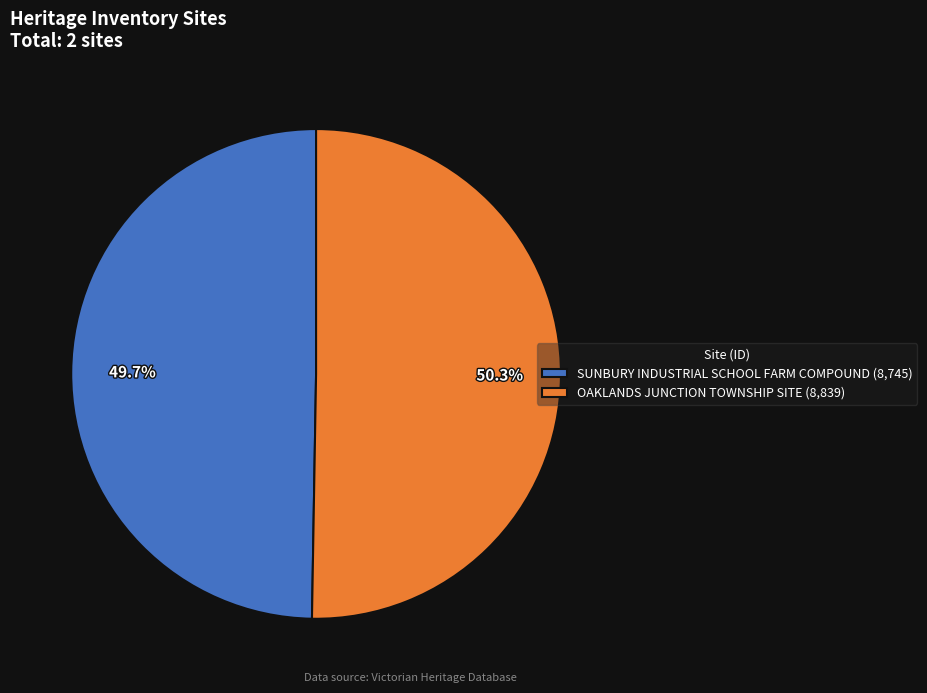

To the nearest percent, what percentage of the pie is OAKLANDS JUNCTION TOWNSHIP SITE?

50%